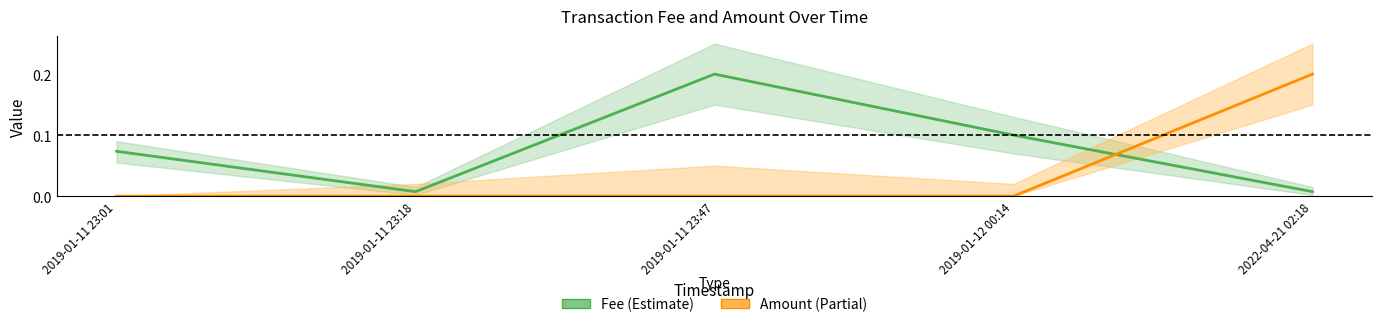

What is the difference between the Fee values at 2019-01-11 23:01 and 2019-01-11 23:47?

0.1